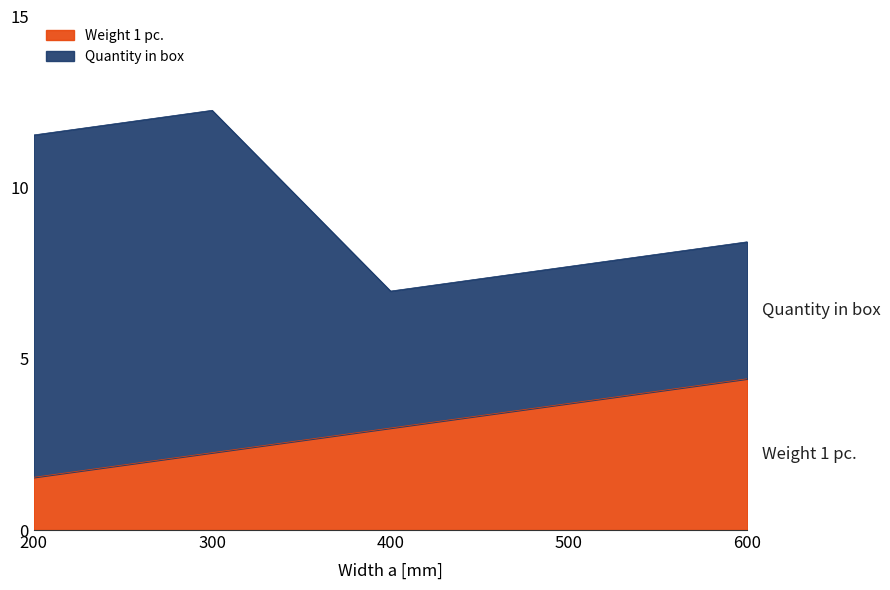

How many lines are shown in the chart?

2